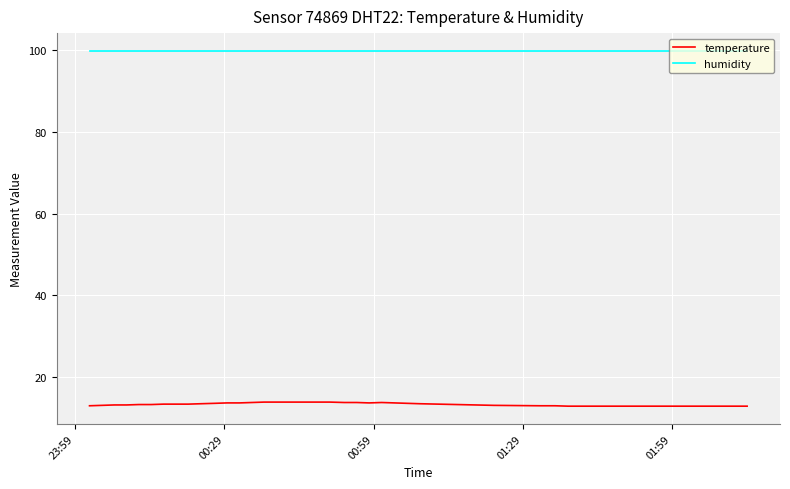

True or false: humidity and temperature intersect in this chart.

False